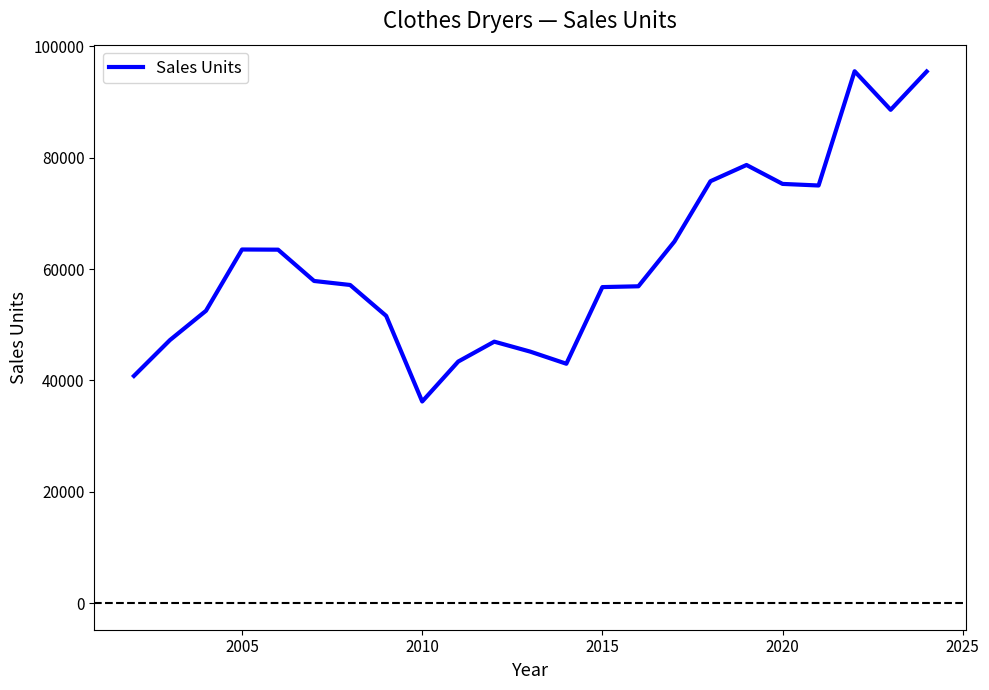

What is the sum of all values?

1411881